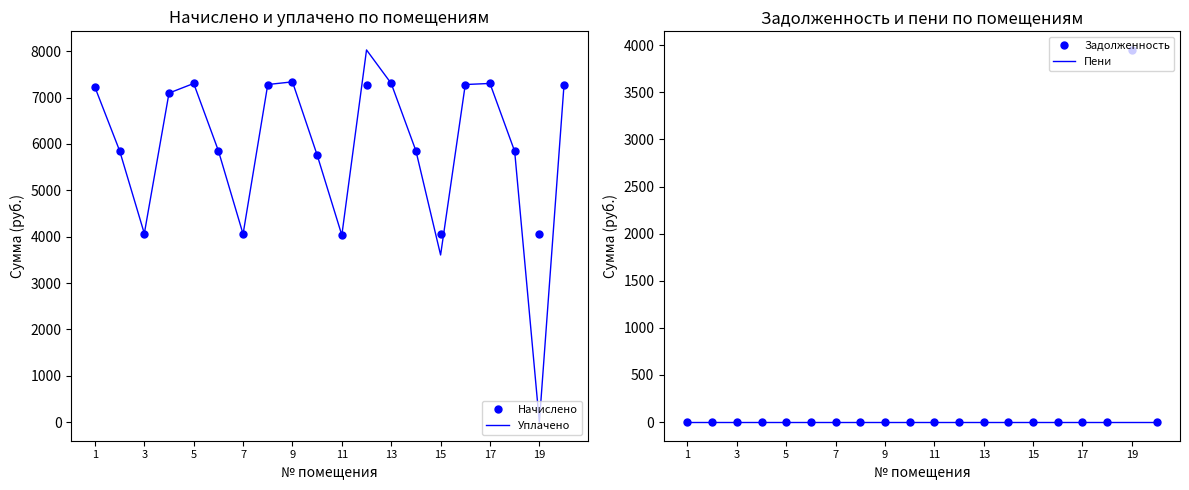

The value of Начислено at 17 is 2396.6. True or false?

False